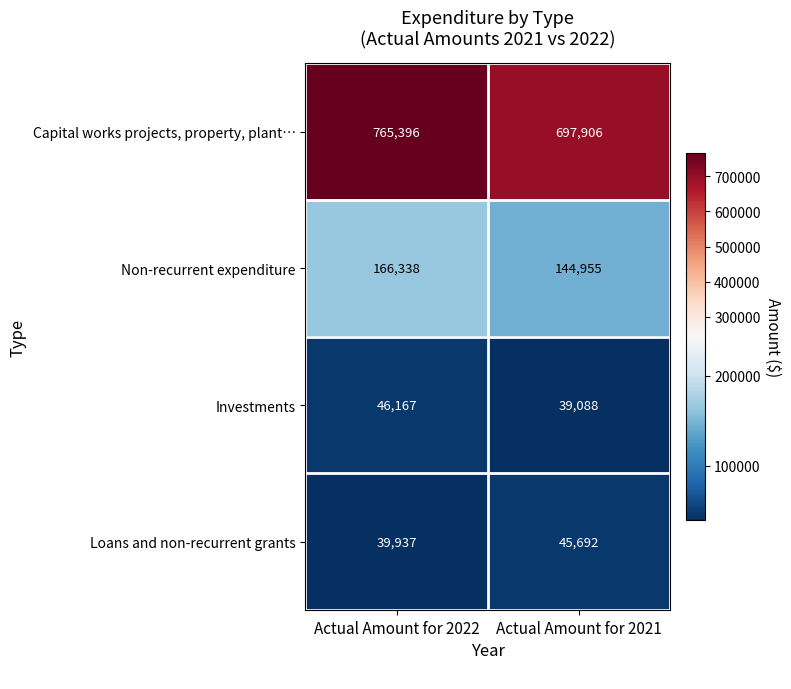

Is the value of Capital works projects, property, plant… at Actual Amount for 2021 greater than the value of Investments at Actual Amount for 2021?

Yes